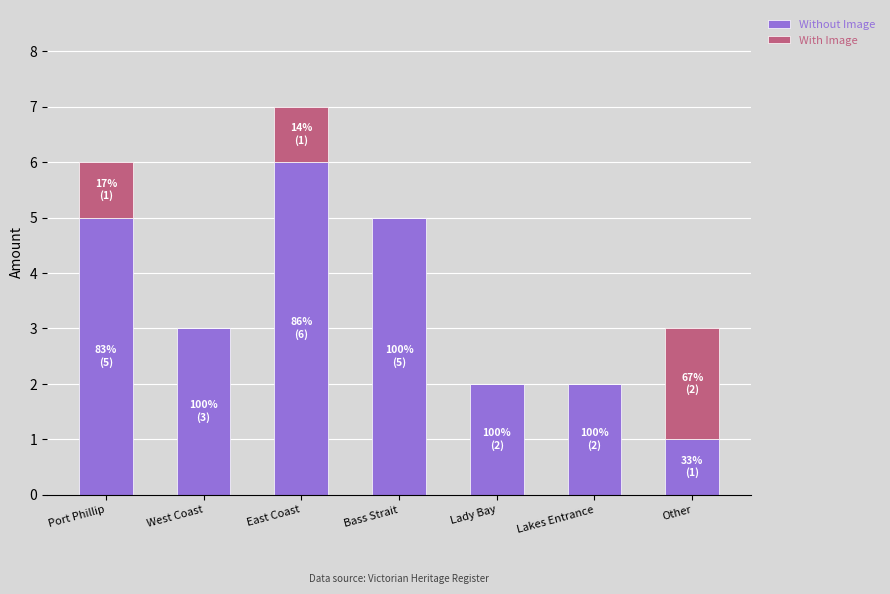

The Without Image series shows 5 at Port Phillip. True or false?

True